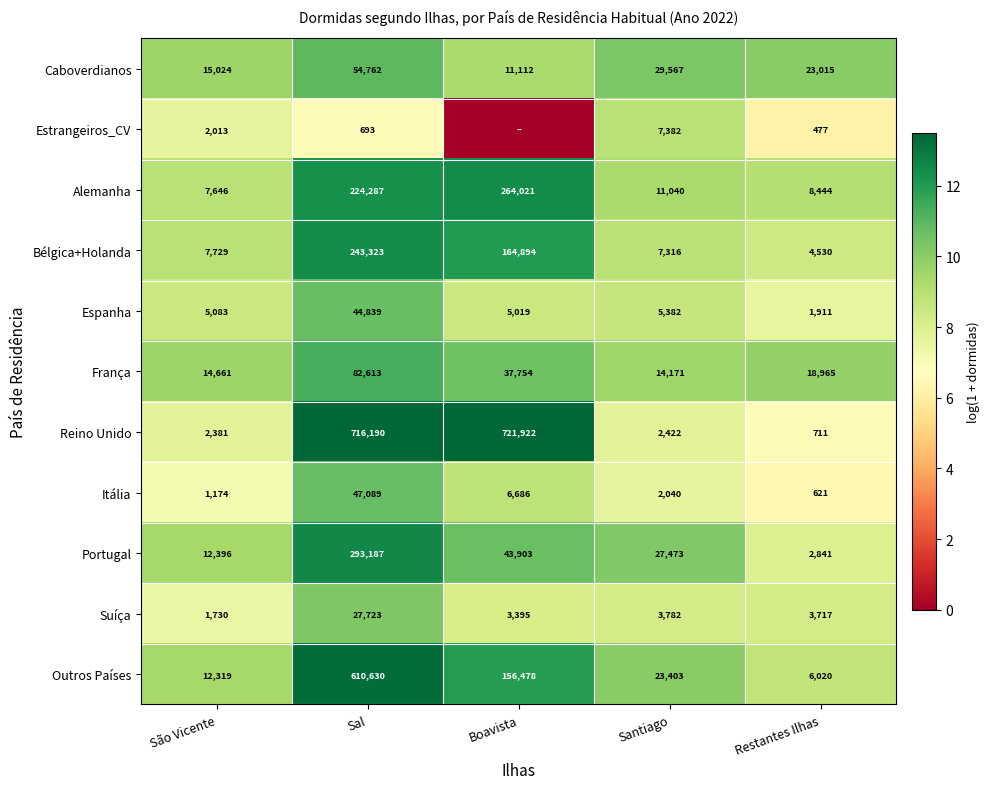

Where is Bélgica+Holanda nearest to the value 123926?

Boavista